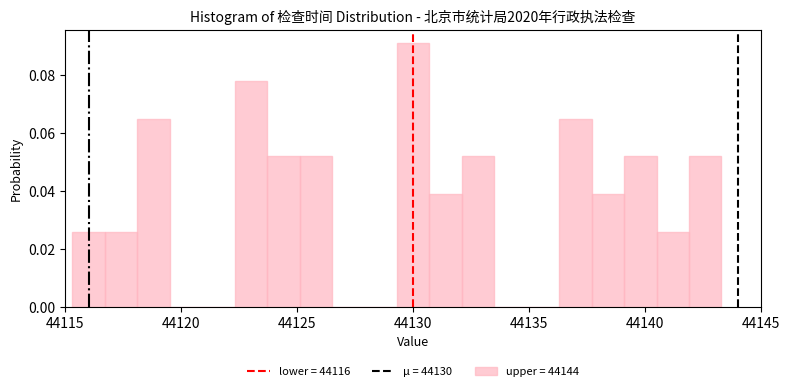

Around what value on the x-axis is the tallest bar? Give the approximate position of its centre, as read against the axis.

44130.0